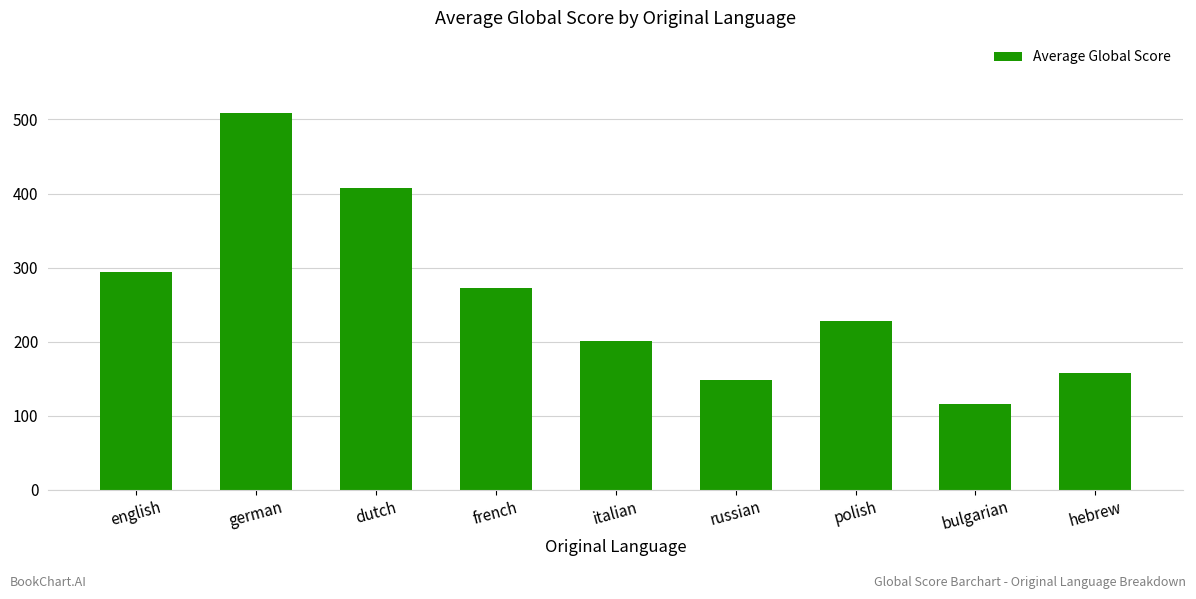

Reading left to right, what are all the values shown in this chart?

294.3	508.5	407.0	272.3	200.7	148.0	228.0	115.0	158.0